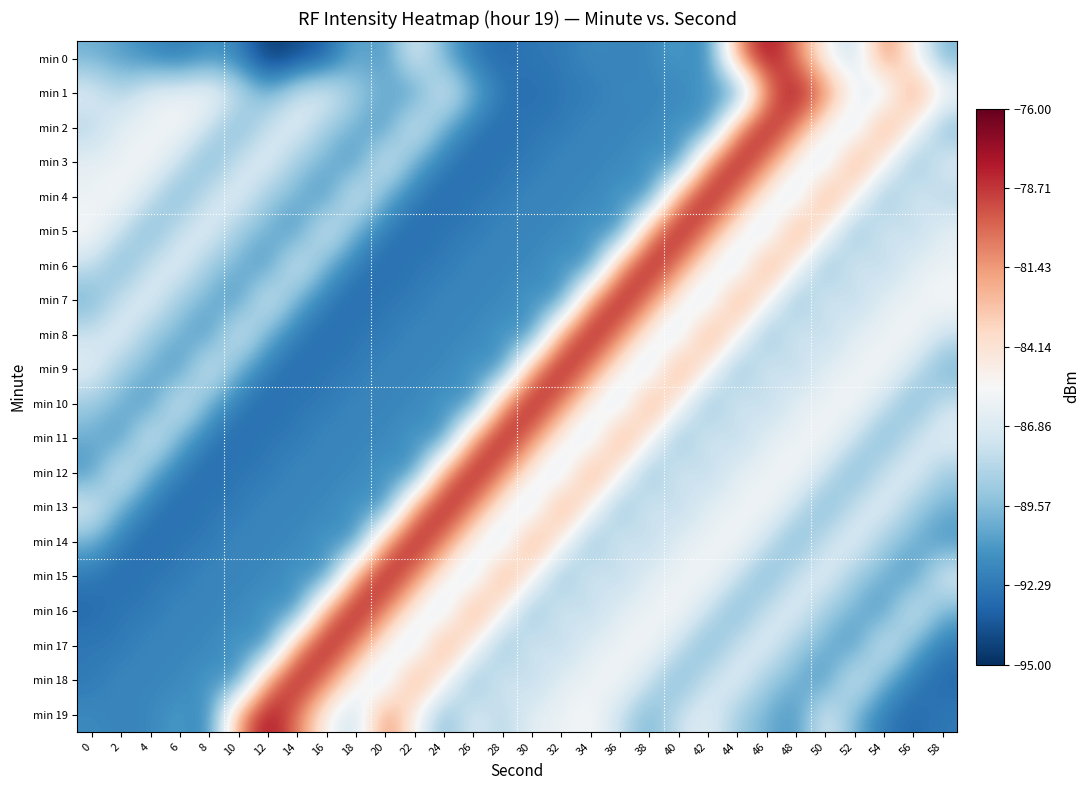

What is the spread (max minus min) of values at 34?

15.1